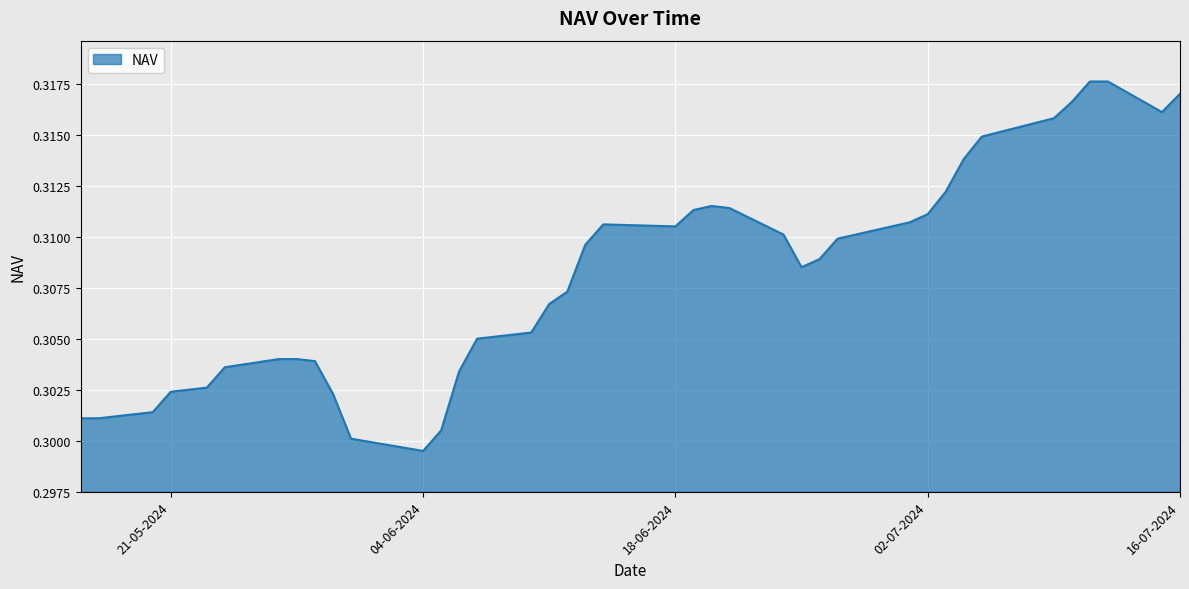

List the labels in order of value, smallest first.

04-06-2024, 31-05-2024, 05-06-2024, 17-05-2024, 16-05-2024, 20-05-2024, 30-05-2024, 21-05-2024, 23-05-2024, 06-06-2024, 24-05-2024, 29-05-2024, 28-05-2024, 27-05-2024, 07-06-2024, 10-06-2024, 11-06-2024, 12-06-2024, 25-06-2024, 26-06-2024, 13-06-2024, 27-06-2024, 28-06-2024, 24-06-2024, 18-06-2024, 14-06-2024, 01-07-2024, 02-07-2024, 19-06-2024, 21-06-2024, 20-06-2024, 03-07-2024, 04-07-2024, 05-07-2024, 09-07-2024, 15-07-2024, 10-07-2024, 16-07-2024, 12-07-2024, 11-07-2024